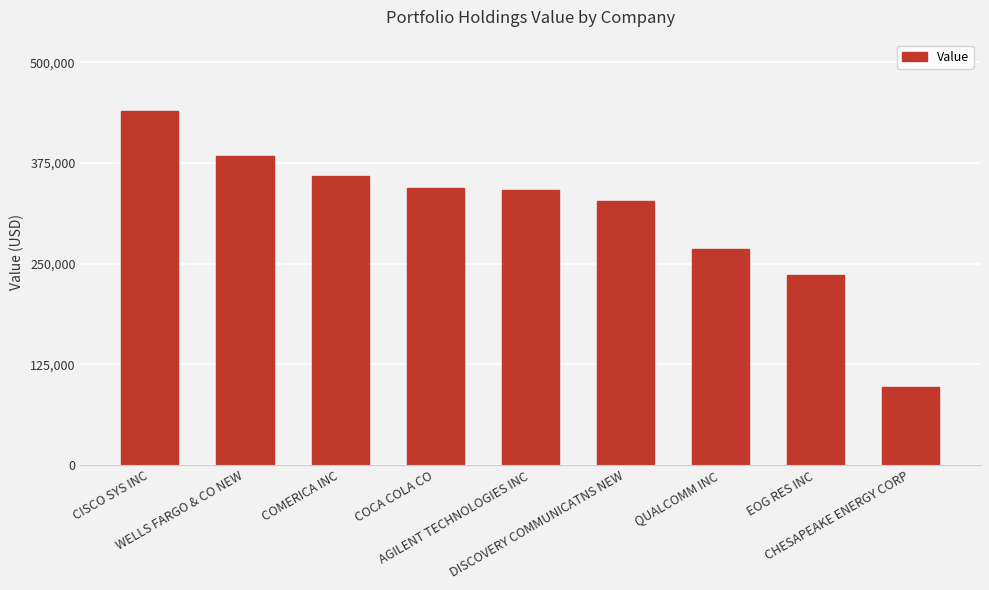

What is the minimum value shown in the chart?

97000